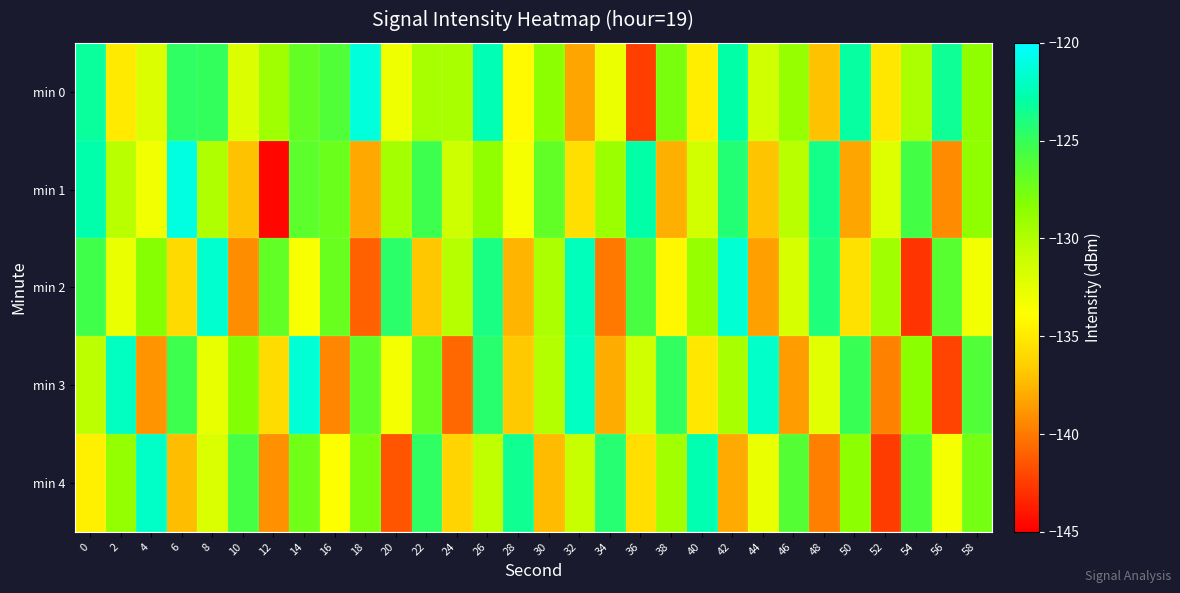

Which series has the largest total across all categories?

min 0